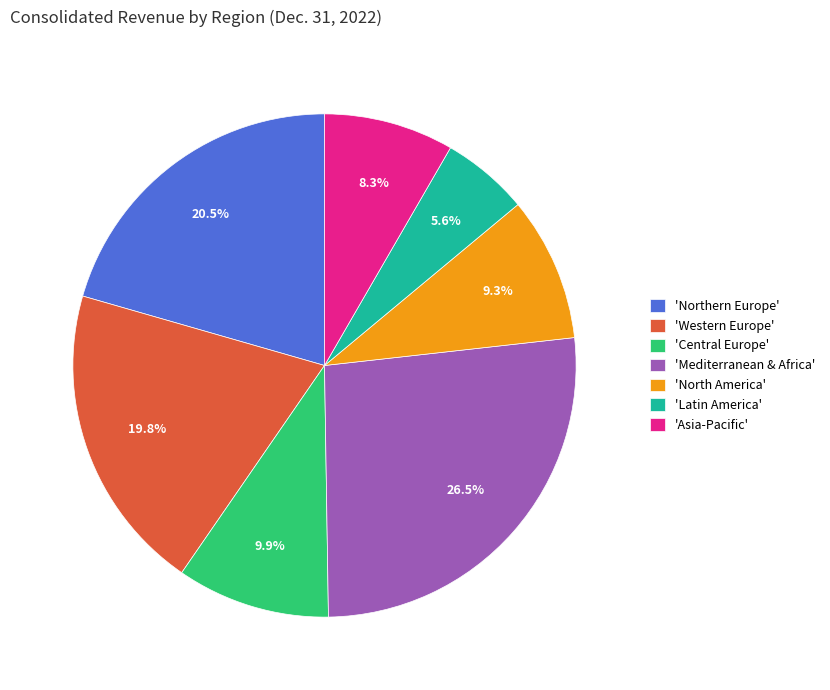

Which has a higher value, 'Northern Europe' or 'Mediterranean & Africa'?

'Mediterranean & Africa'